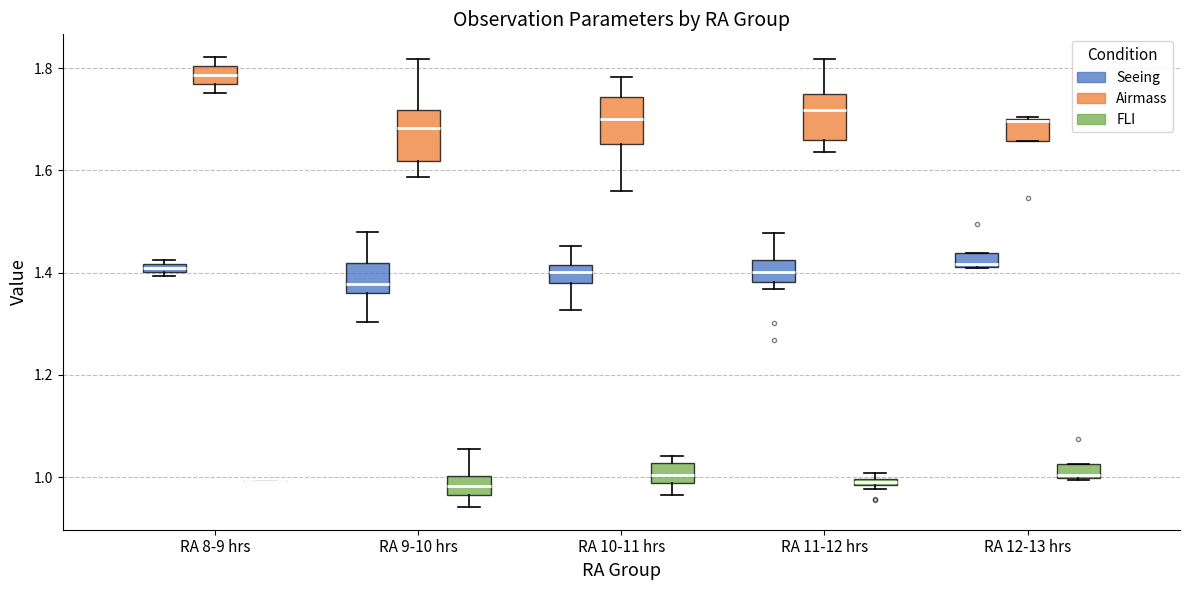

Where does the lower whisker of the box for RA 10-11 hrs (Seeing) end on the y-axis? The values are not printed on the chart, so give them approximately, as read against the axis.

1.32